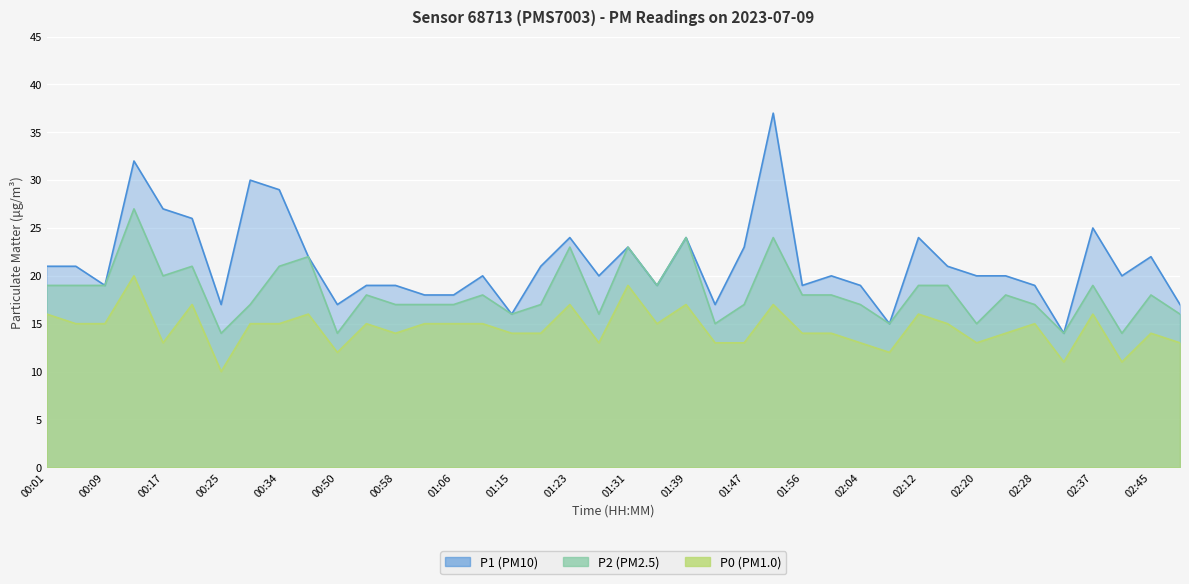

What is the sum of all P0 values?

581